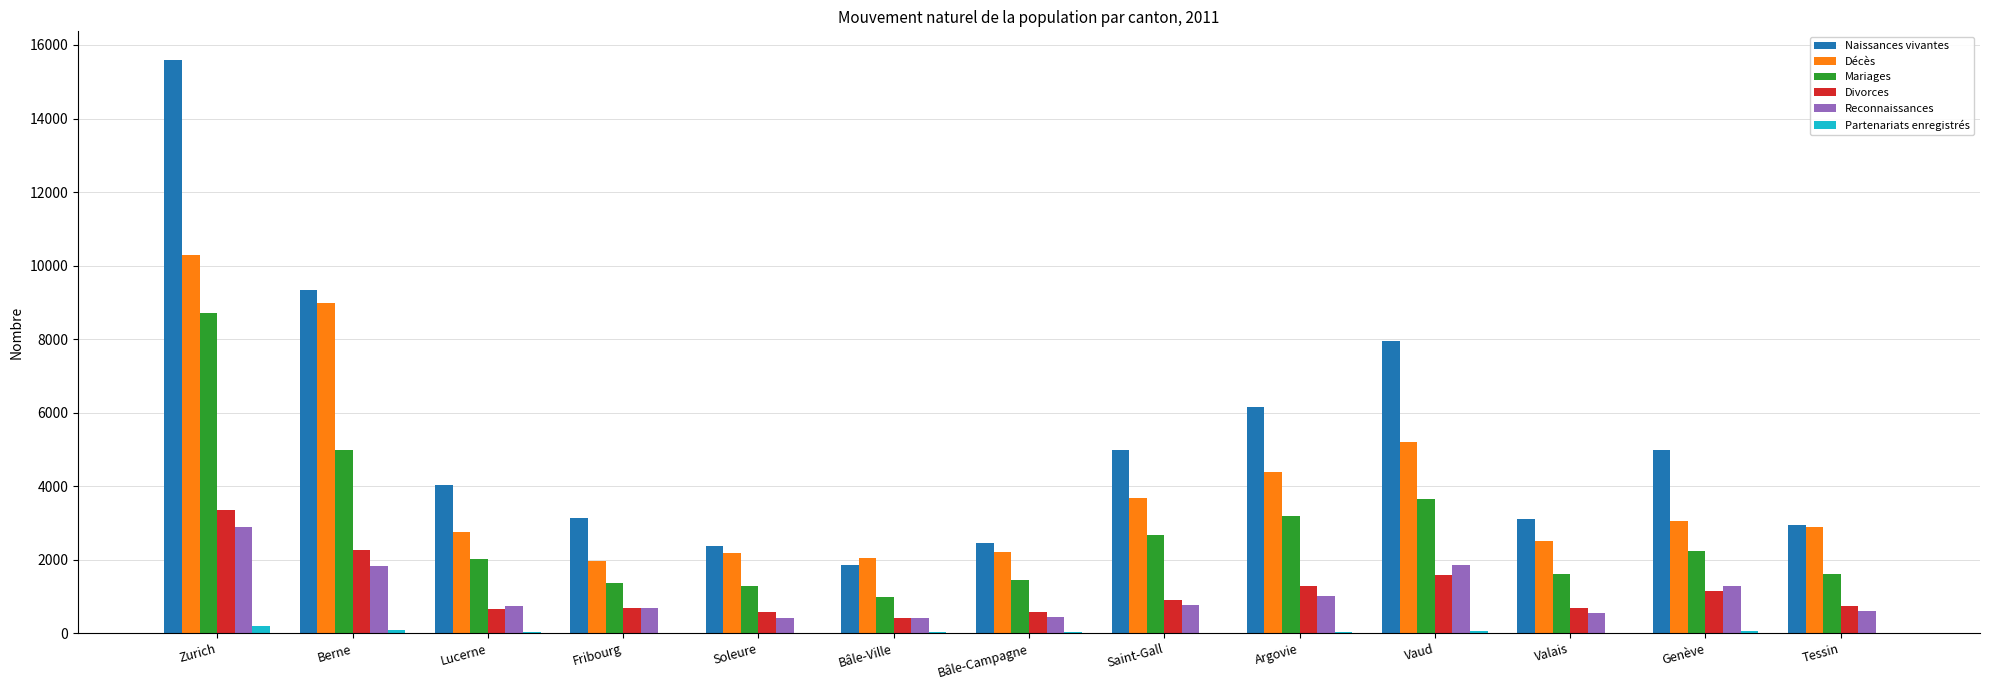

What is the sum of the Reconnaissances values at Zurich and Fribourg?

3570